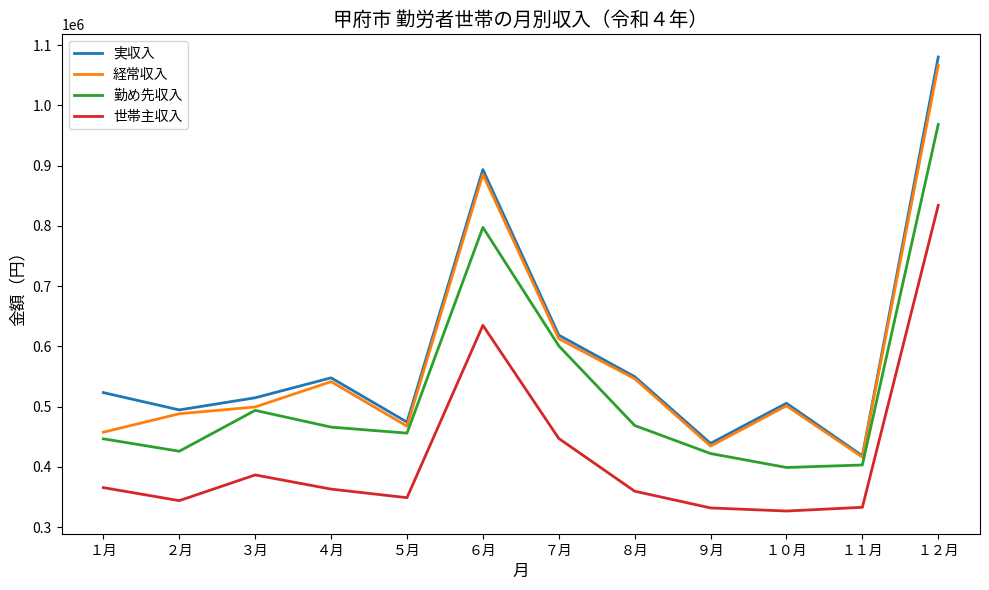

Which series has the largest total across all categories?

実収入